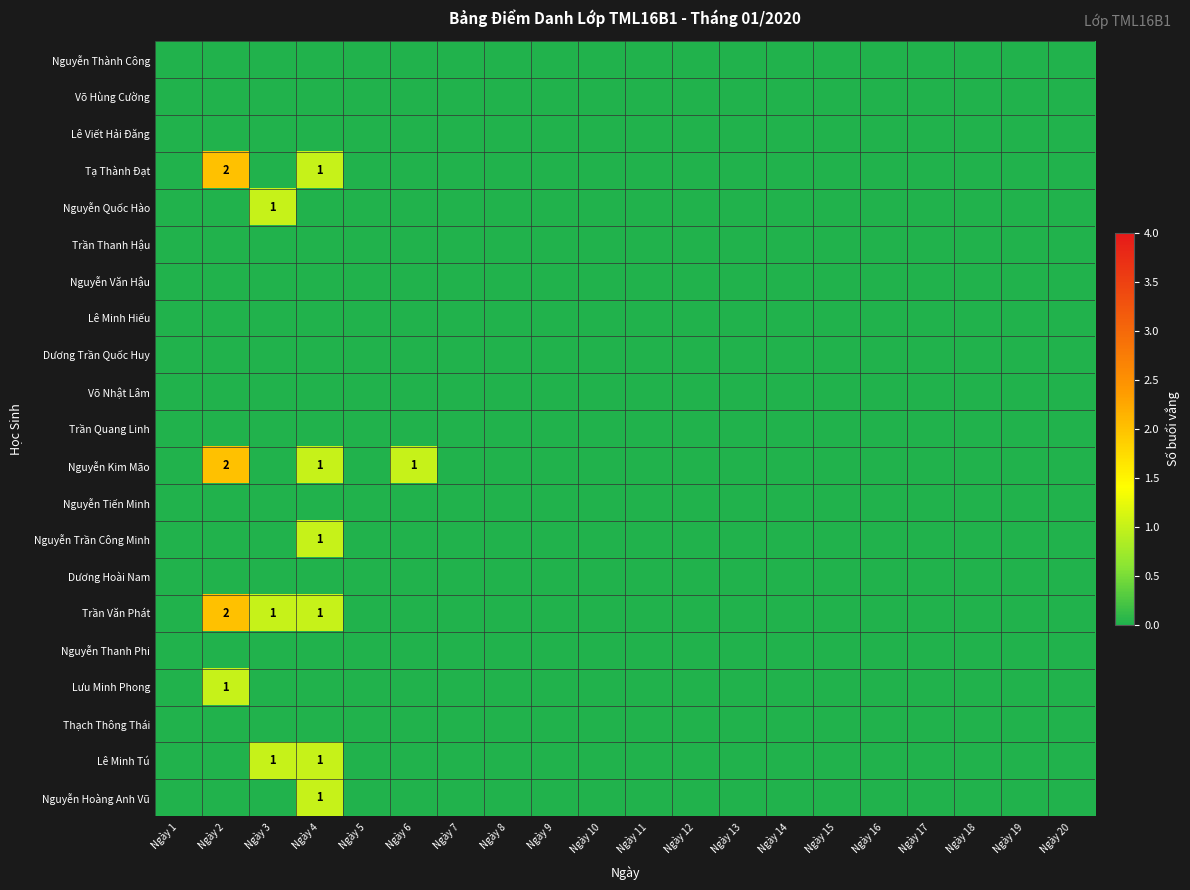

Is the value of Lưu Minh Phong at Ngày 17 greater than the value of Lê Minh Tú at Ngày 9?

No